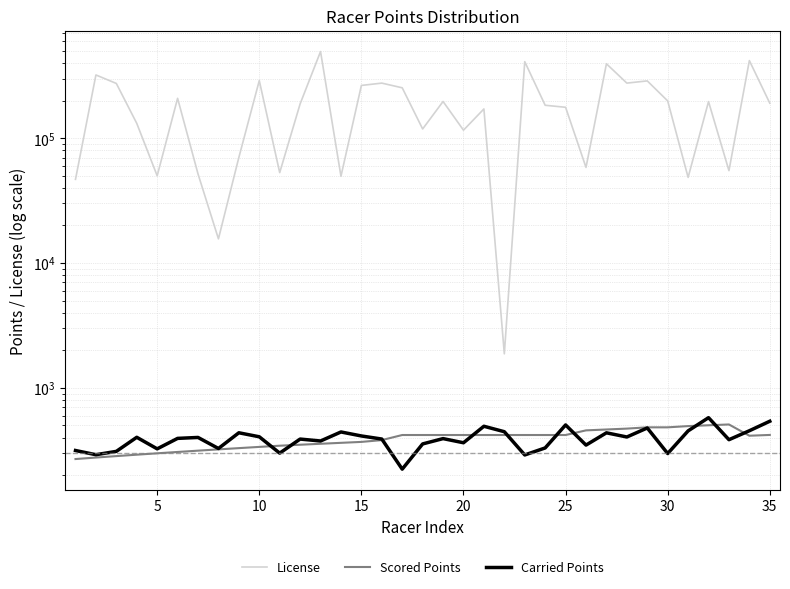

Which series has the largest total across all categories?

License